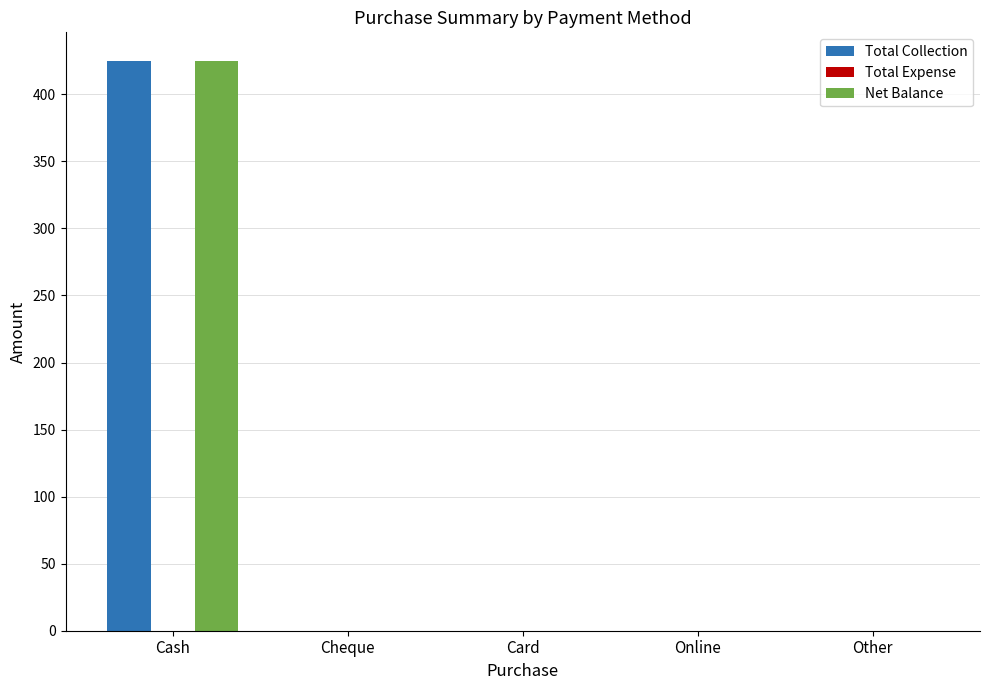

Reading left to right, extract all data points from this chart.

Total Collection: Cash=425	Cheque=0	Card=0	Online=0	Other=0
Net Balance: Cash=425	Cheque=0	Card=0	Online=0	Other=0